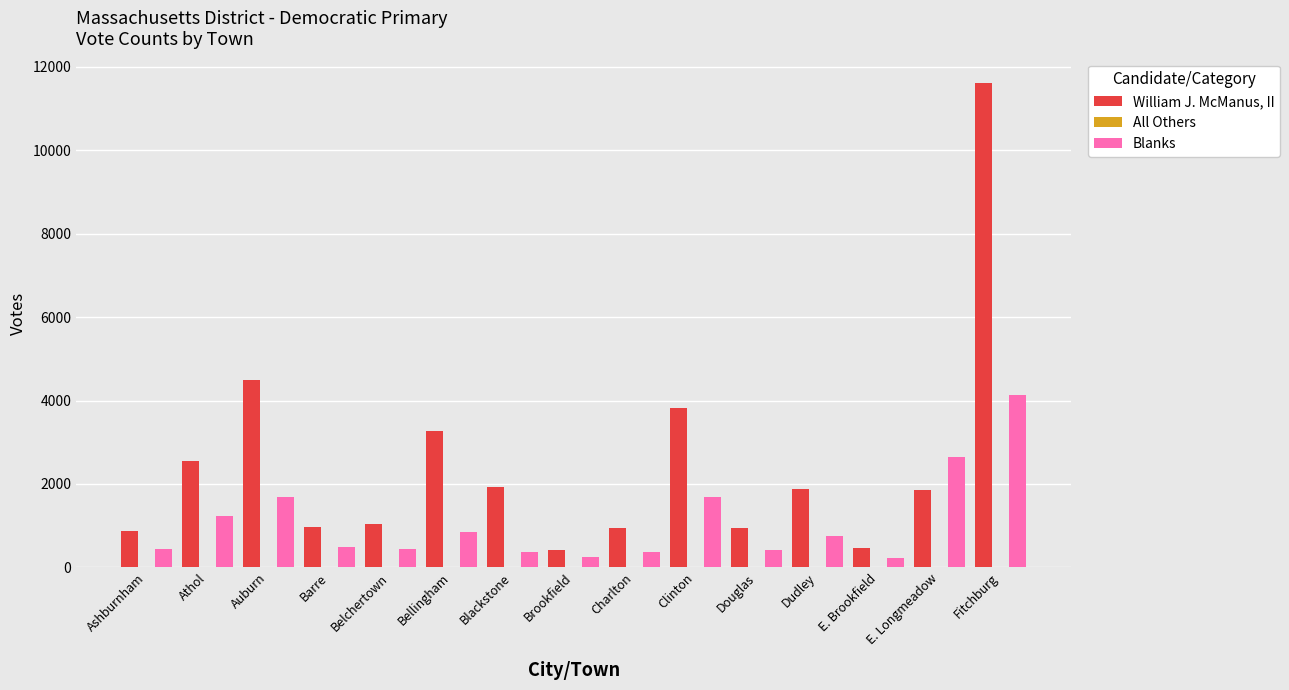

The William J. McManus, II series shows 1875 at Dudley. True or false?

True